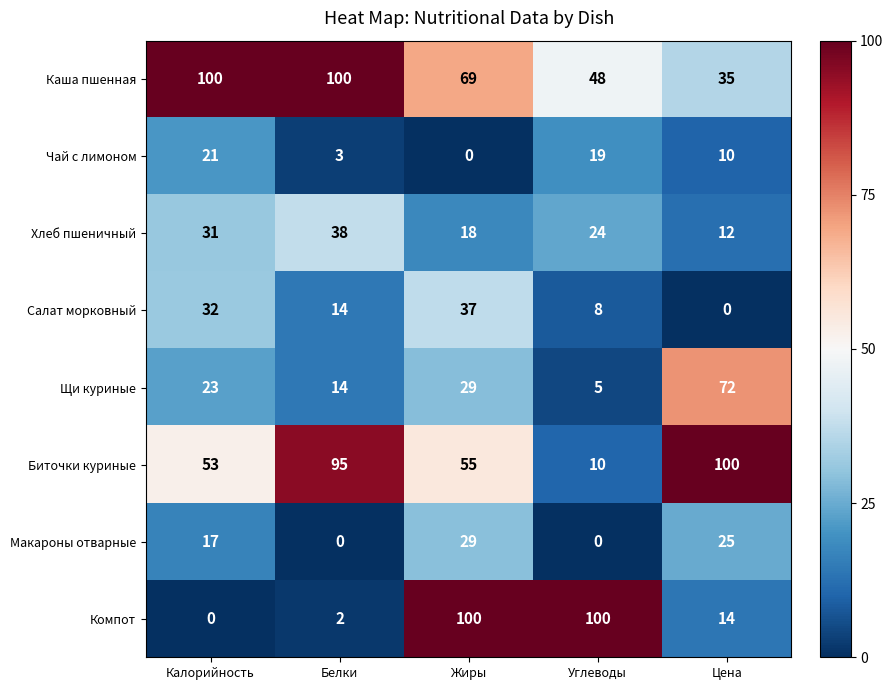

The Каша пшенная series shows 100 at Калорийность. True or false?

True